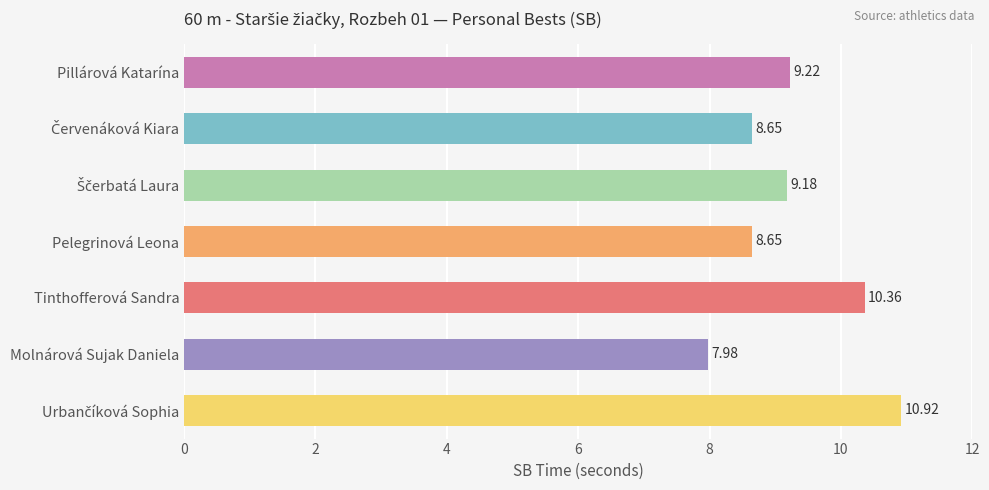

What is the sum of all values?

65.0